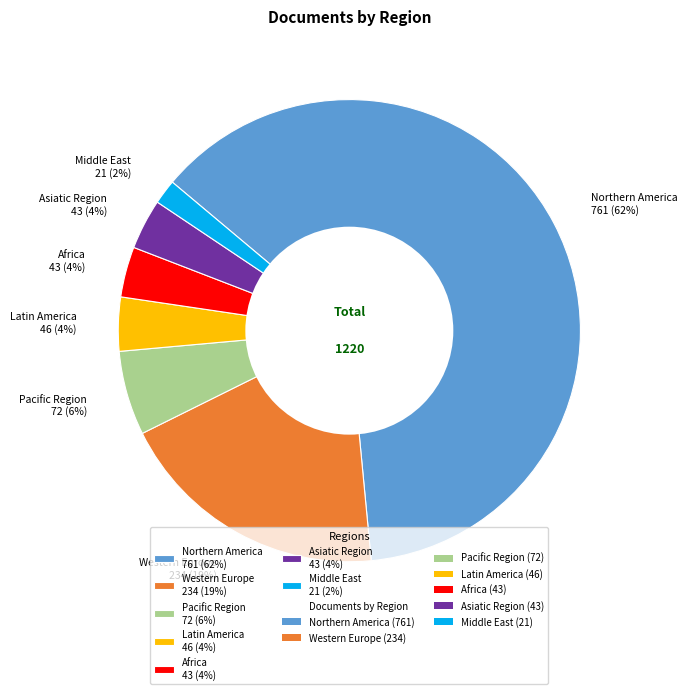

What is the largest slice in the pie chart?

Northern America